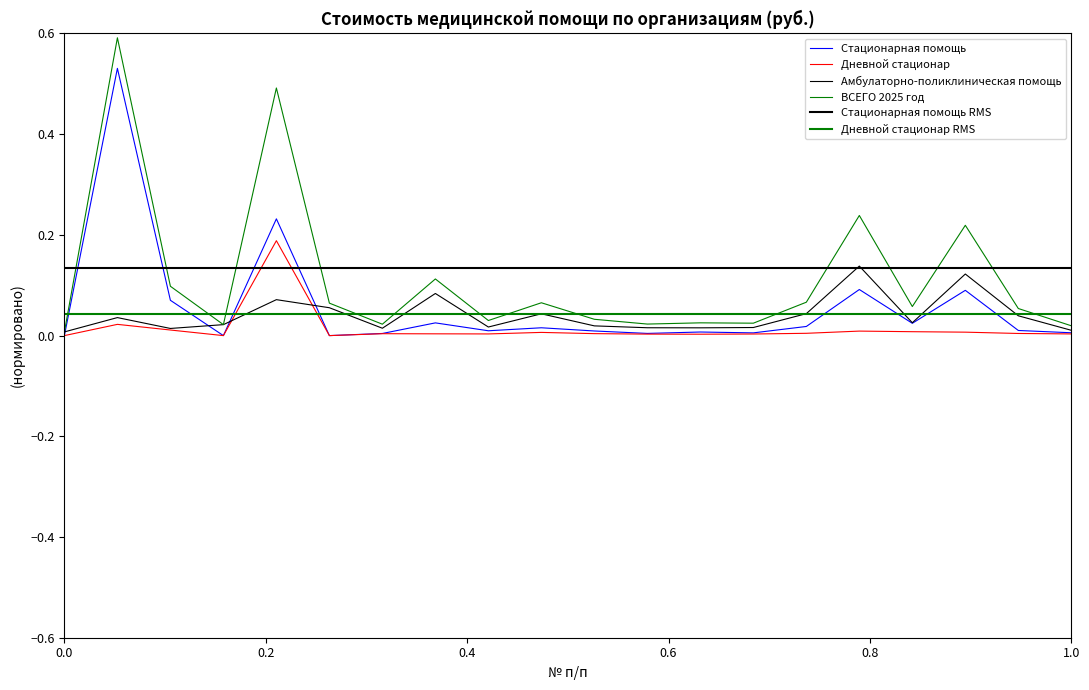

Which series has the largest range (max minus min)?

ВСЕГО 2025 год